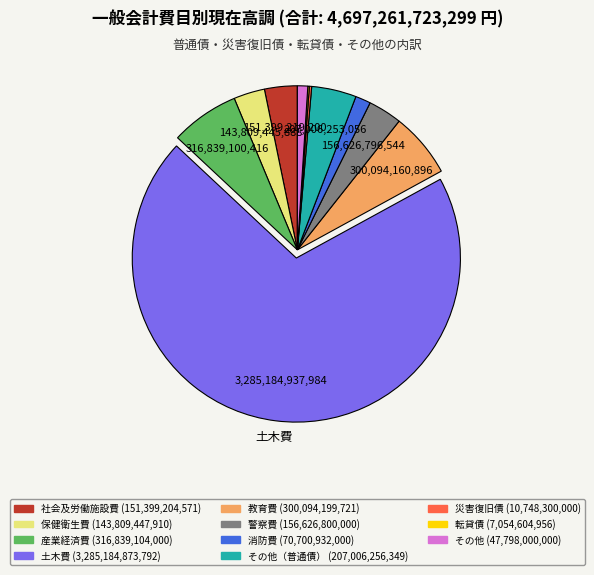

Is there a majority slice in this chart?

Yes